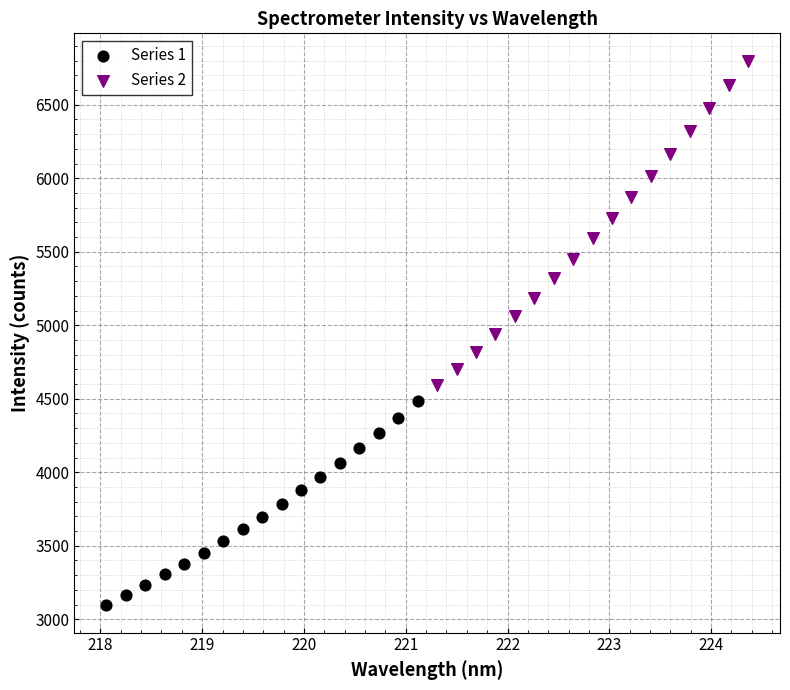

Which series reaches the minimum Y coordinate?

Series 1